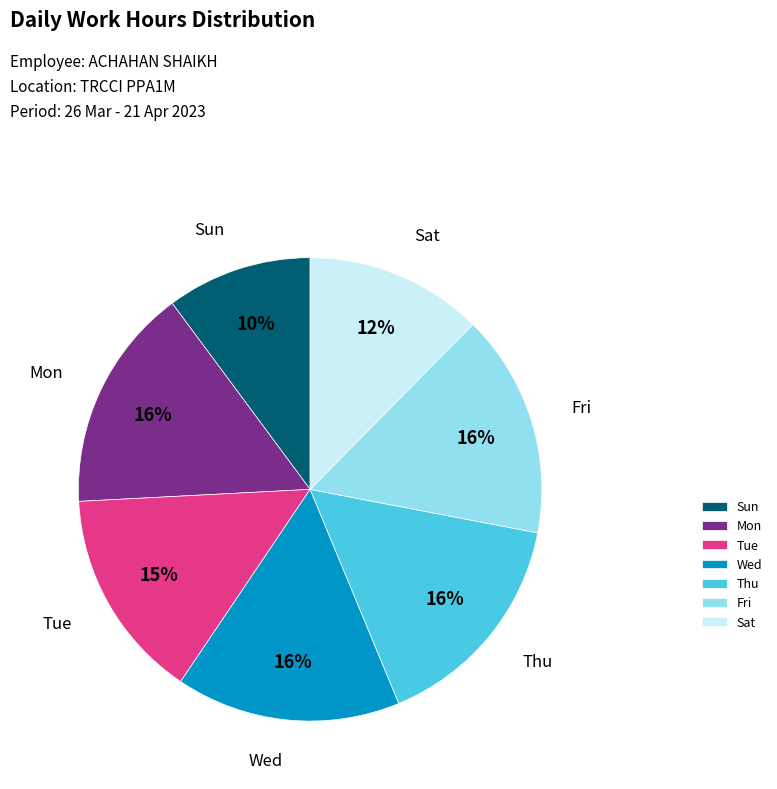

Is the sum of Sun and Sat greater than half?

No